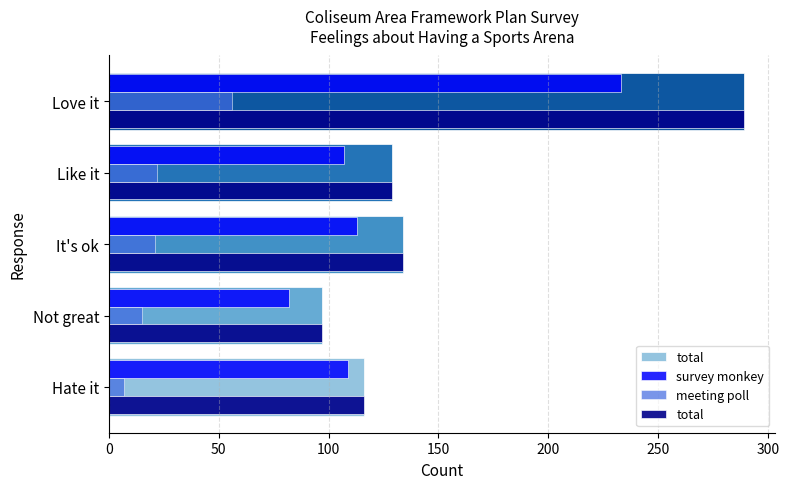

What value does the total series have at It's ok, to the nearest 10?

130